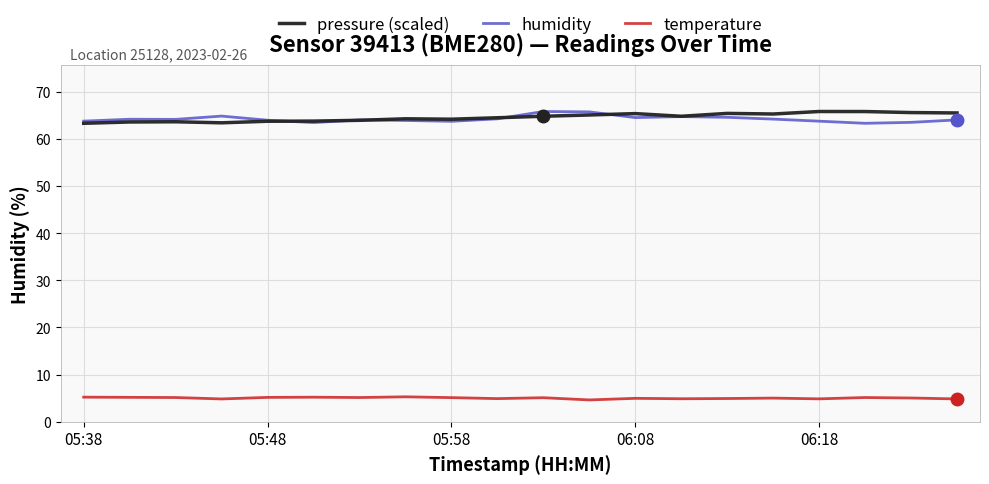

True or false: humidity and pressure (scaled) cross at least once.

True